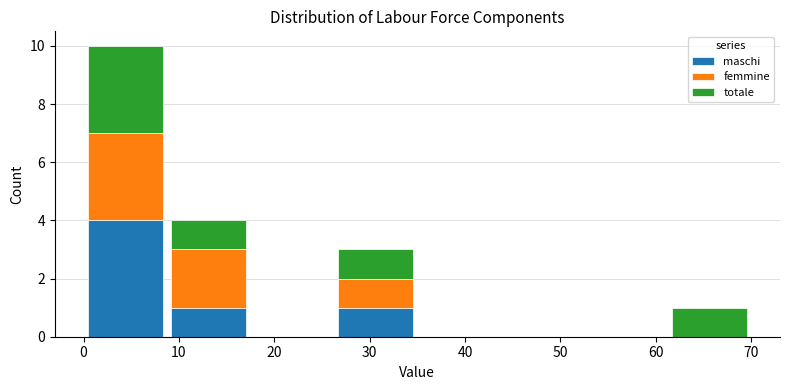

Which range on the x-axis has the tallest stacked bar (by total height)?

0 to 9